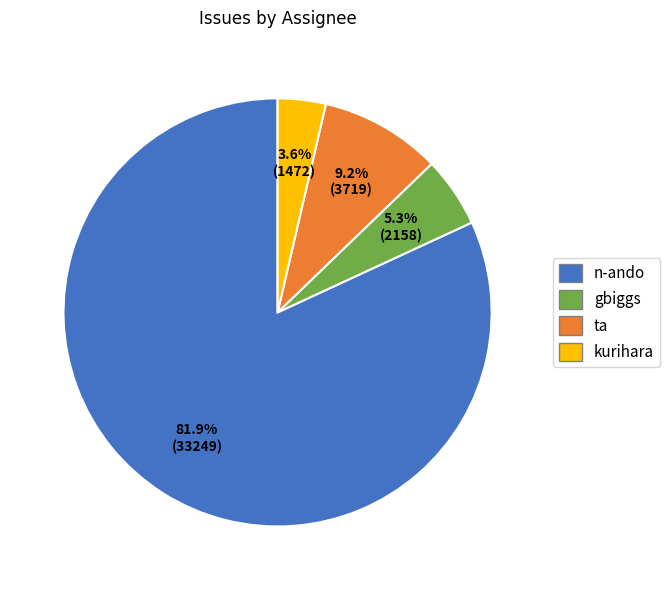

To the nearest percent, what is the average slice percentage?

25%